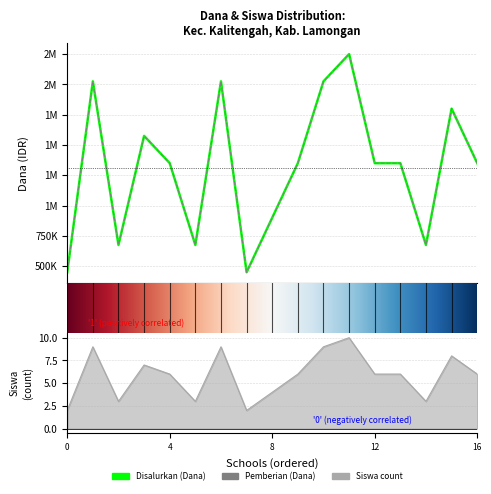

True or false: Pemberian (Dana) has more than 2 interior local peaks.

True